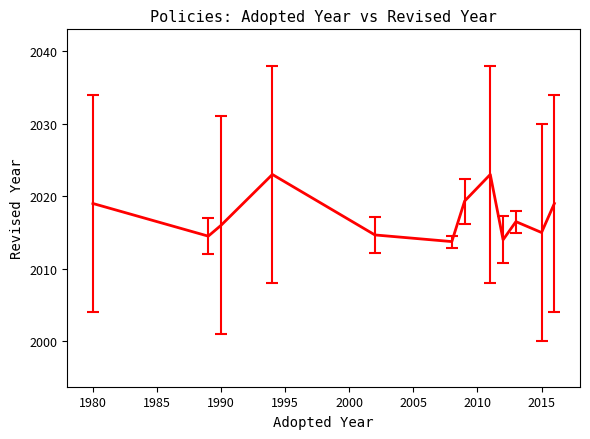

What is the minimum value shown in the chart?

2013.8